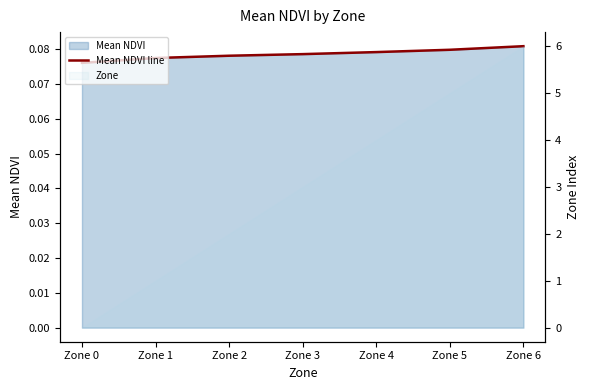

Reading right to left, what are all the values shown in this chart?

0.1	0.1	0.1	0.1	0.1	0.1	0.1